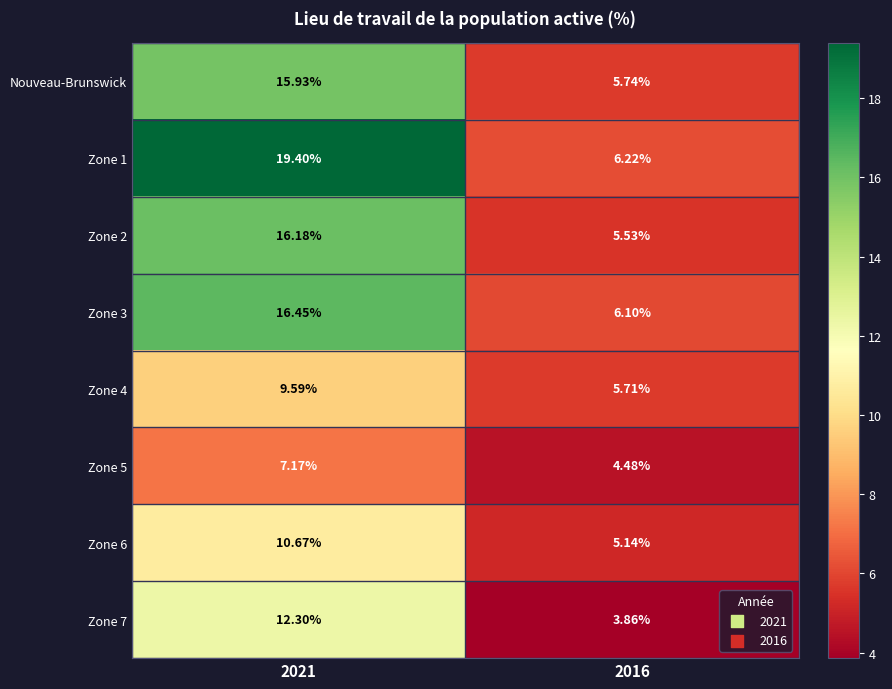

Is the value of Zone 6 at 2021 greater than the value of Zone 7 at 2016?

Yes